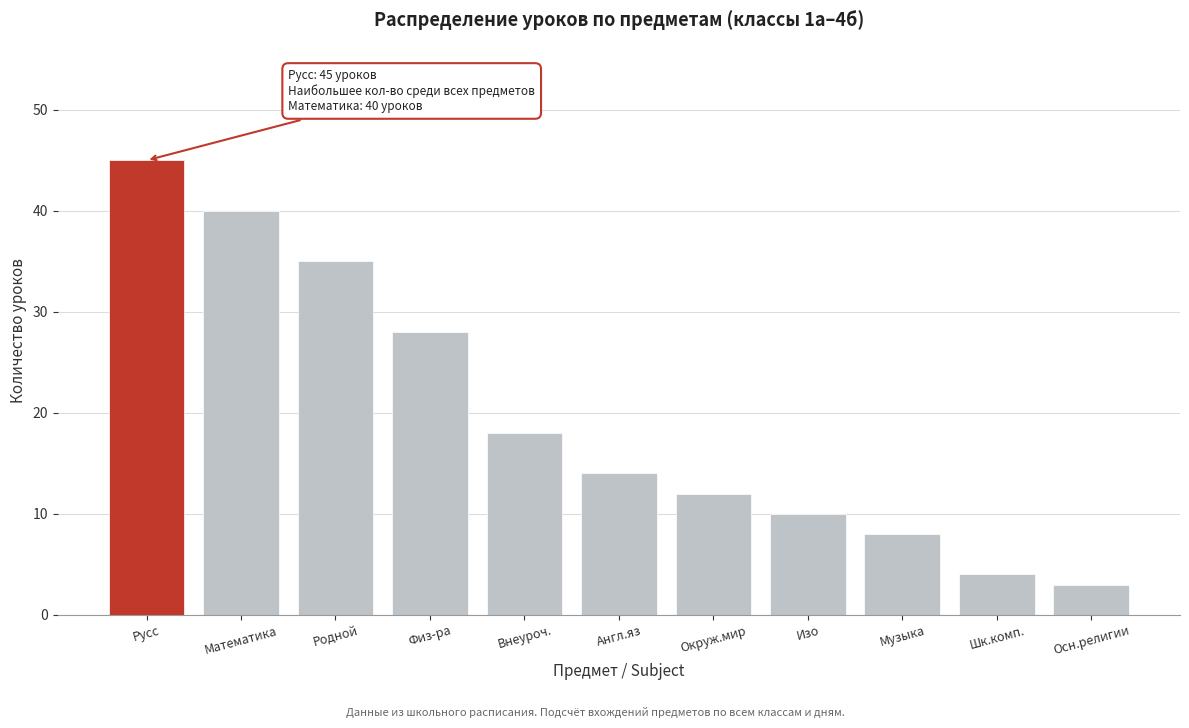

Reading left to right, what are all the values shown in this chart?

45	40	35	28	18	14	12	10	8	4	3